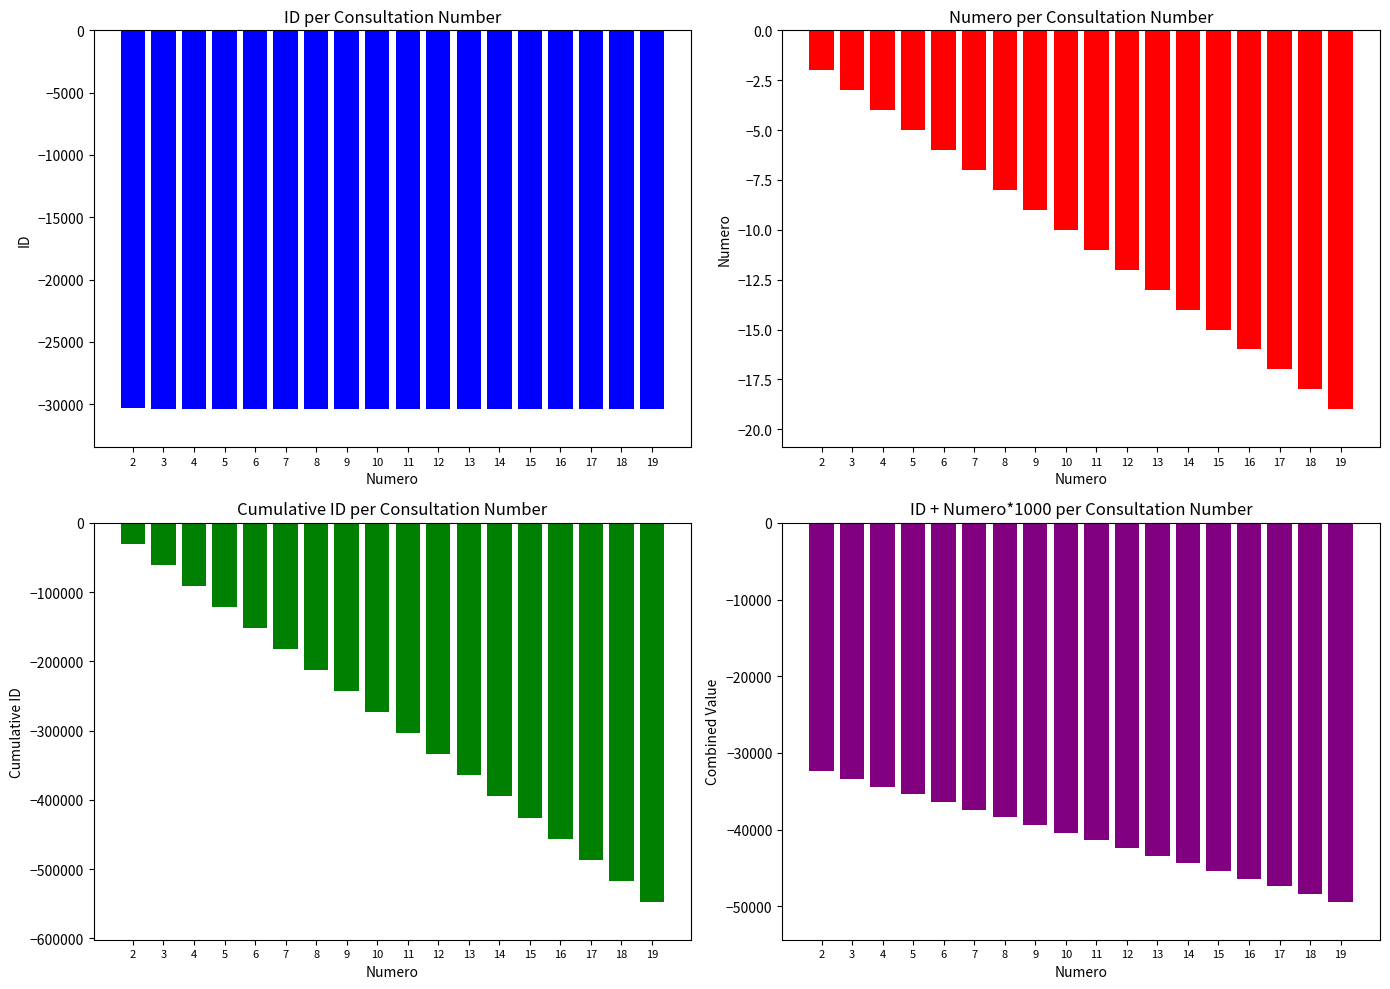

Read the numero value at 15.

-15